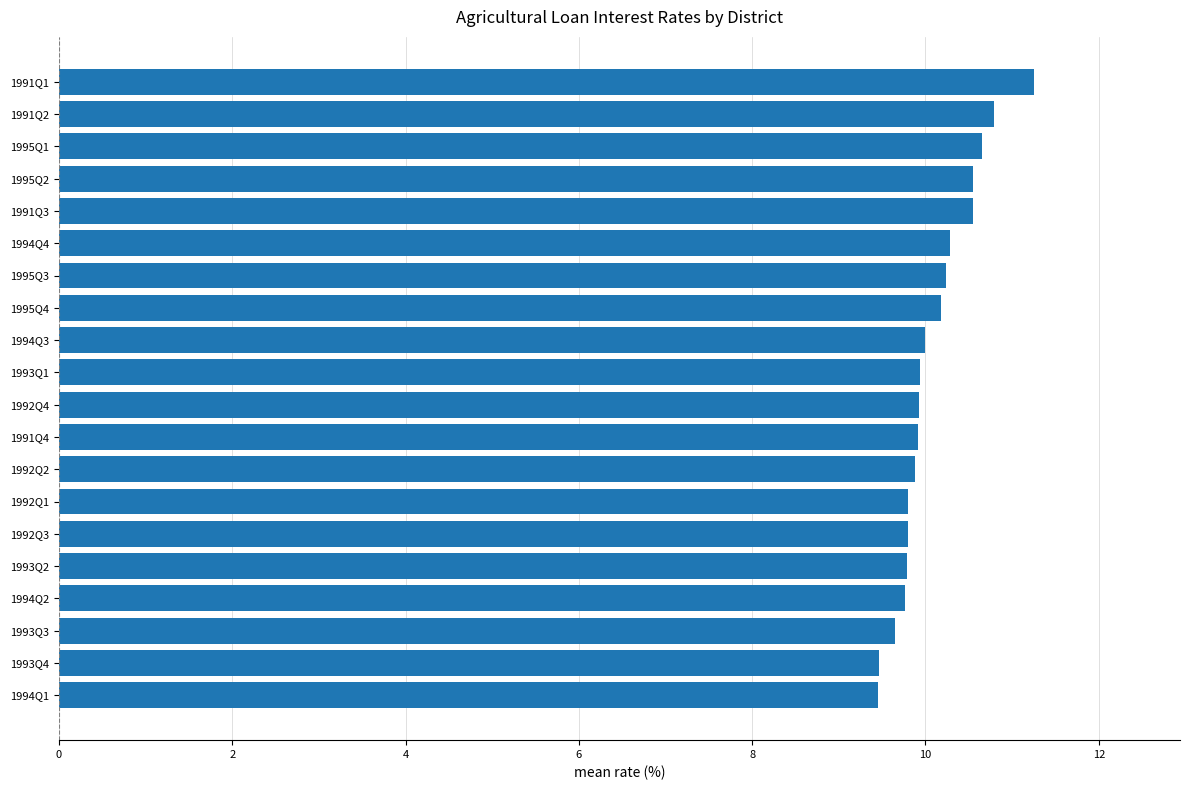

Which category has the highest value across all series?

1991Q1